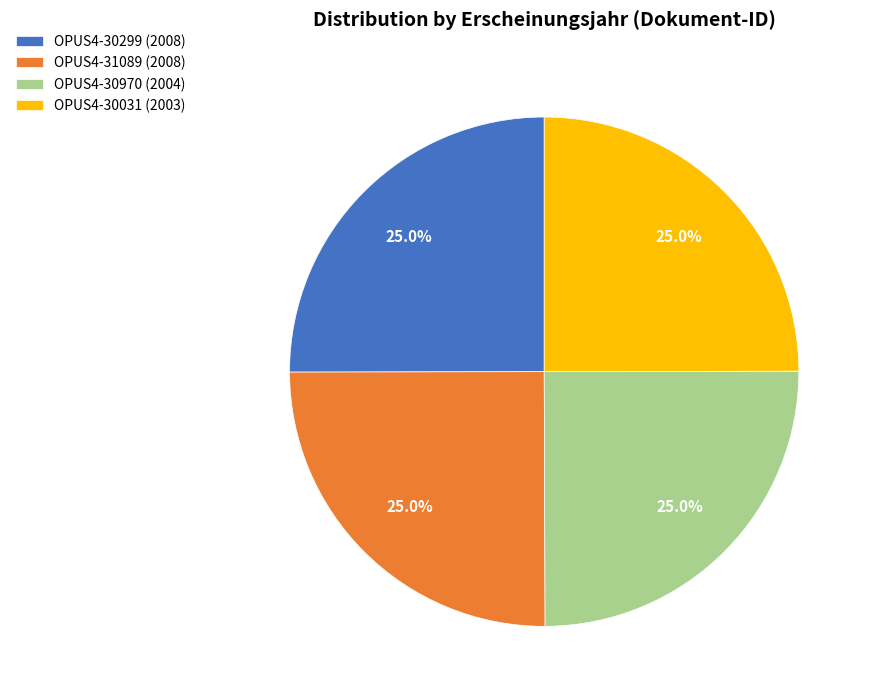

Is there any slice that represents more than half of the pie?

No